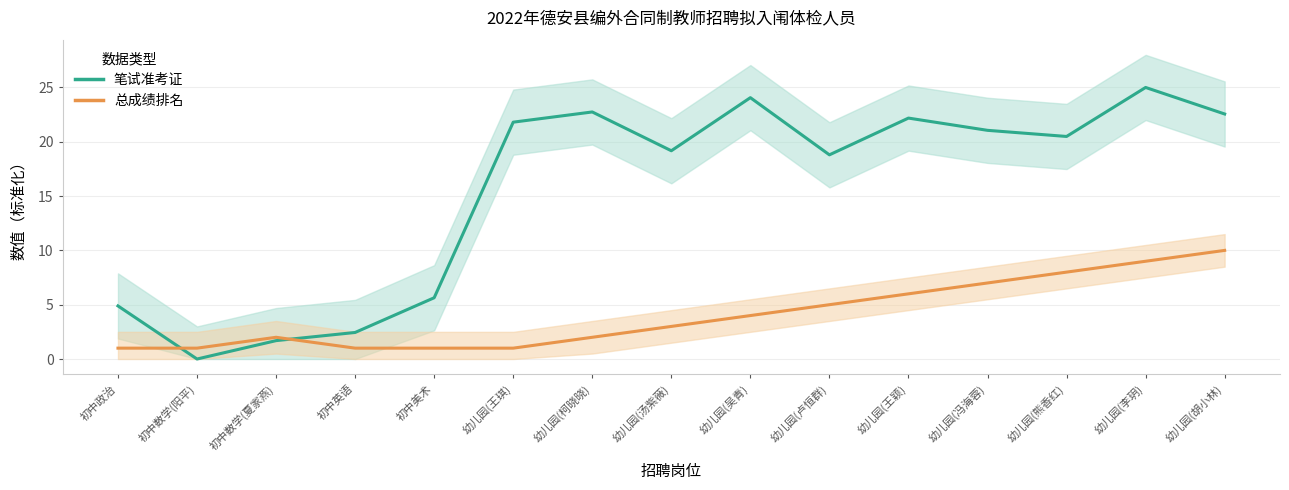

Does the chart have visible grid lines?

Yes